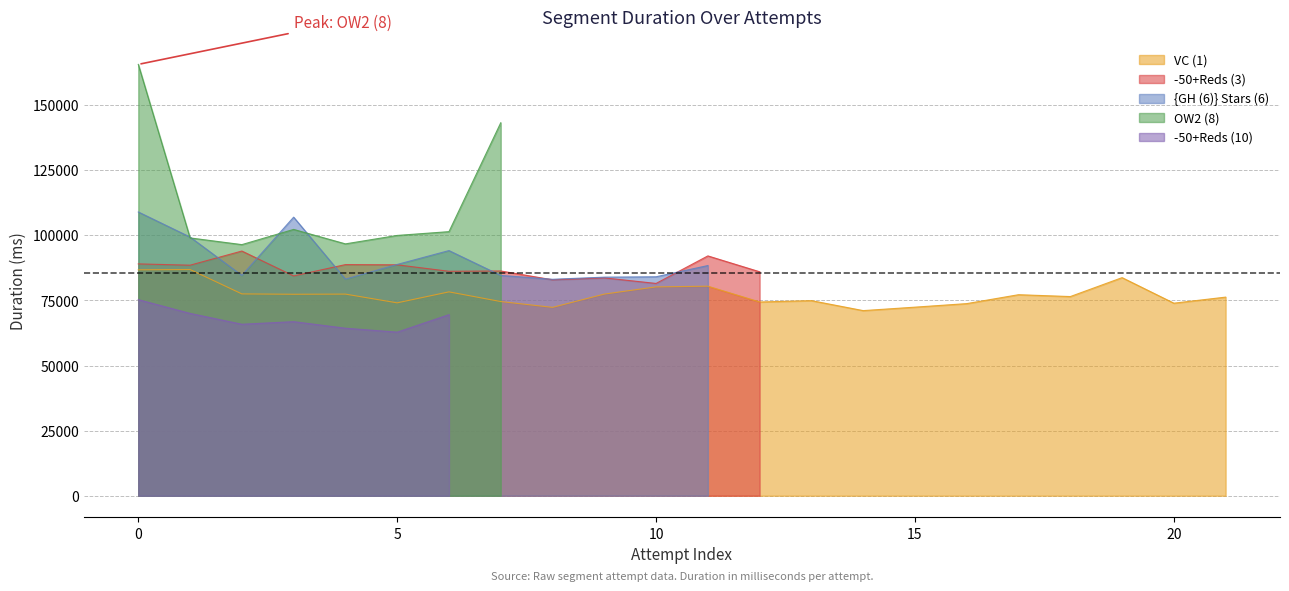

Which series has the largest total across all categories?

VC (1)